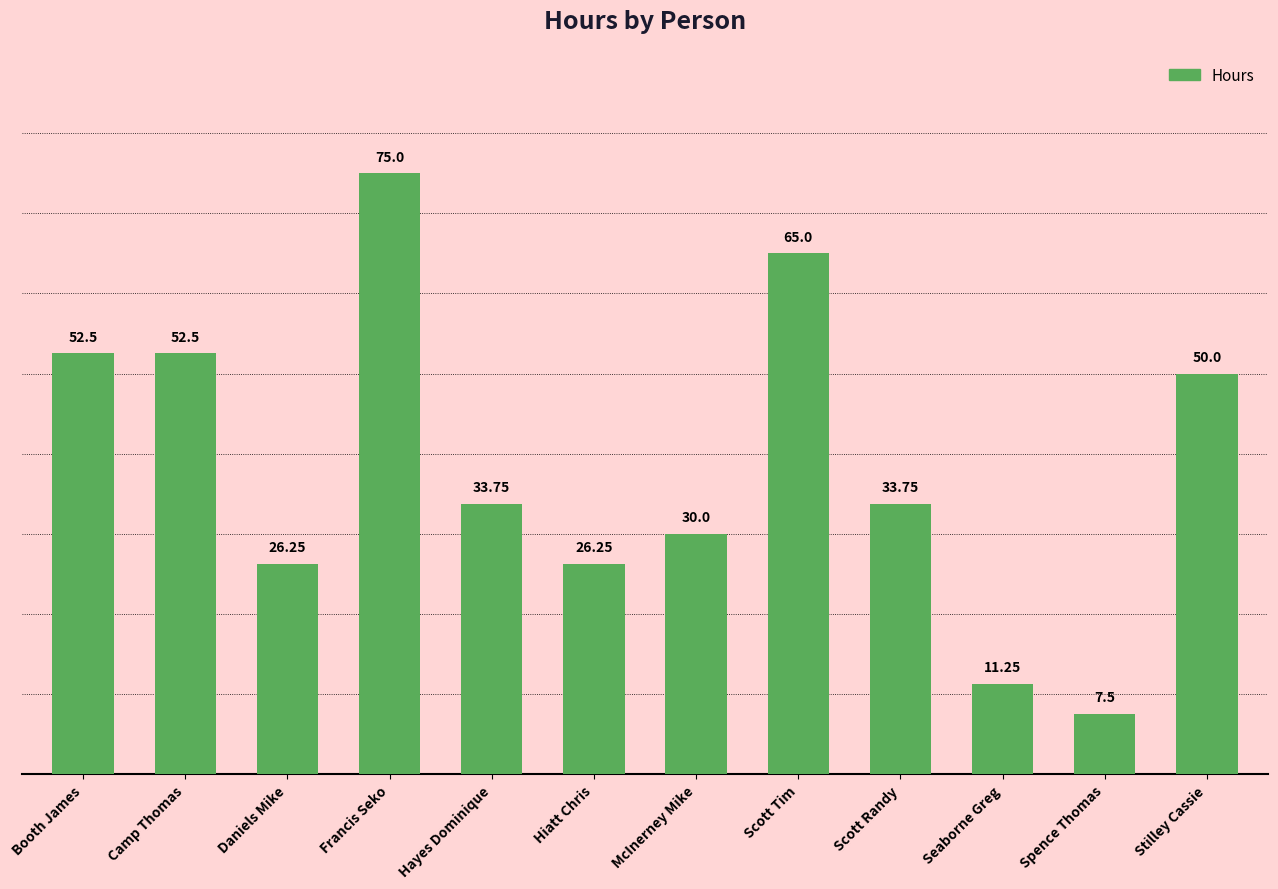

The value at Seaborne Greg is 6.6. True or false?

False